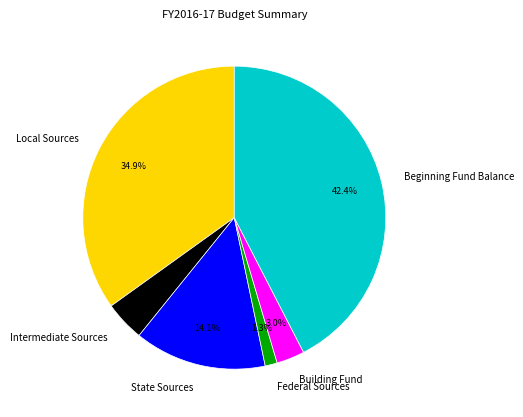

To the nearest percent, what percentage of the pie is Local Sources?

35%